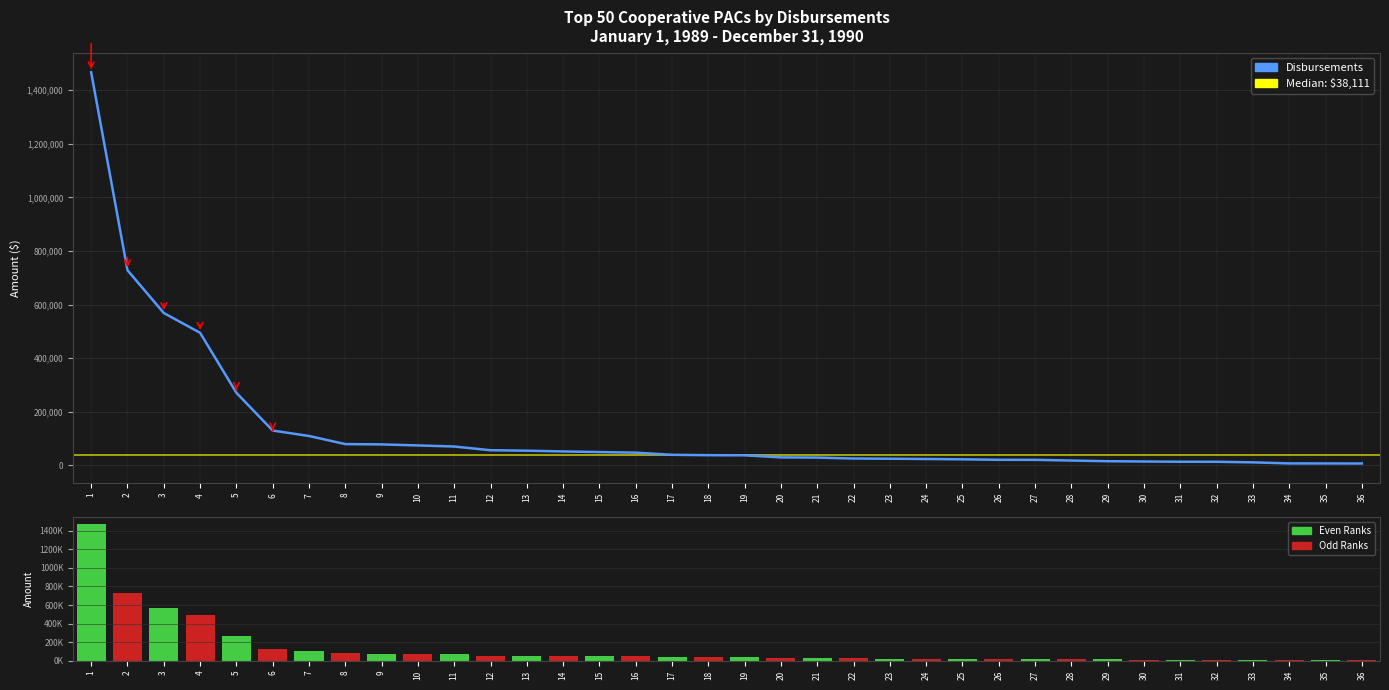

Is the value of Disbursements at 7 greater than the value of Disbursements (bar) at 29?

Yes